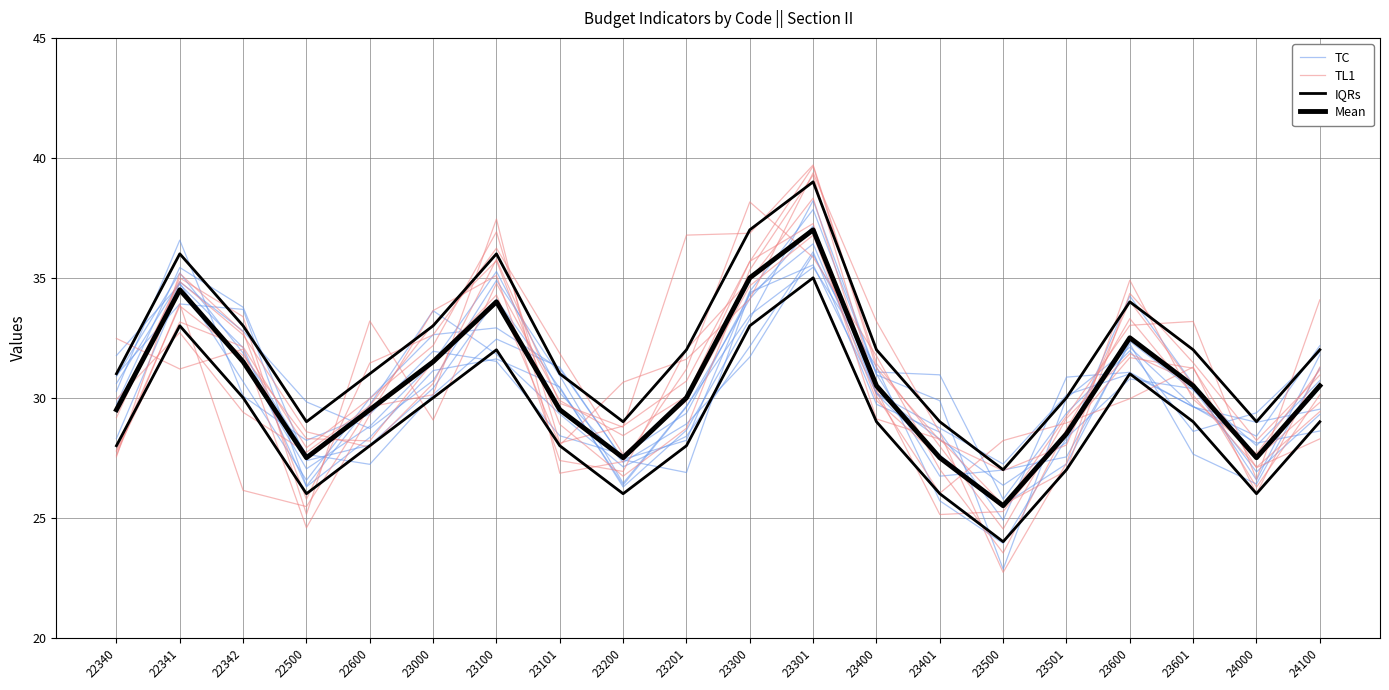

List the labels in order of TC value, largest first.

23301, 23100, 22341, 23300, 22342, 23400, 23101, 23600, 23000, 22340, 23601, 22500, 23201, 24100, 22600, 23501, 24000, 23200, 23401, 23500